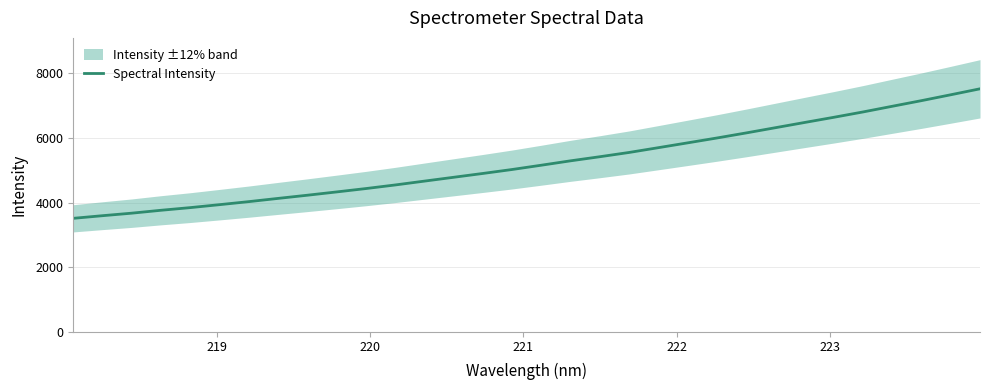

Reading left to right, list all the values displayed in this chart.

3510.5	3592.2	3670.5	3760.3	3842.5	3934.0	4027.9	4128.0	4226.4	4328.4	4432.7	4544.0	4663.4	4782.1	4900.7	5023.3	5156.3	5292.2	5419.1	5550.9	5699.1	5848.2	5998.6	6155.1	6317.0	6479.0	6639.6	6805.4	6980.9	7155.3	7336.9	7521.5